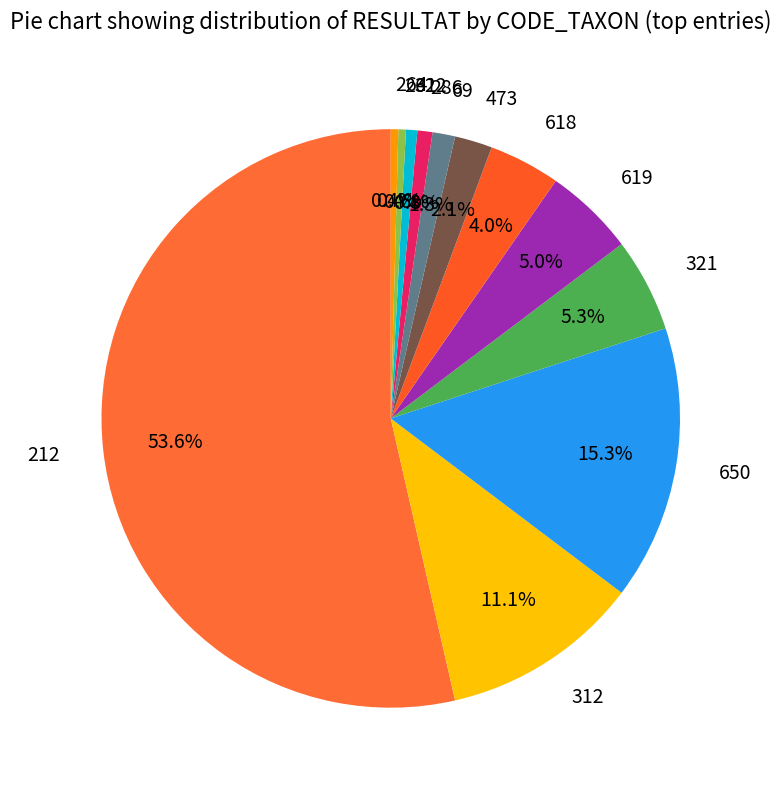

Is there a majority slice in this chart?

Yes